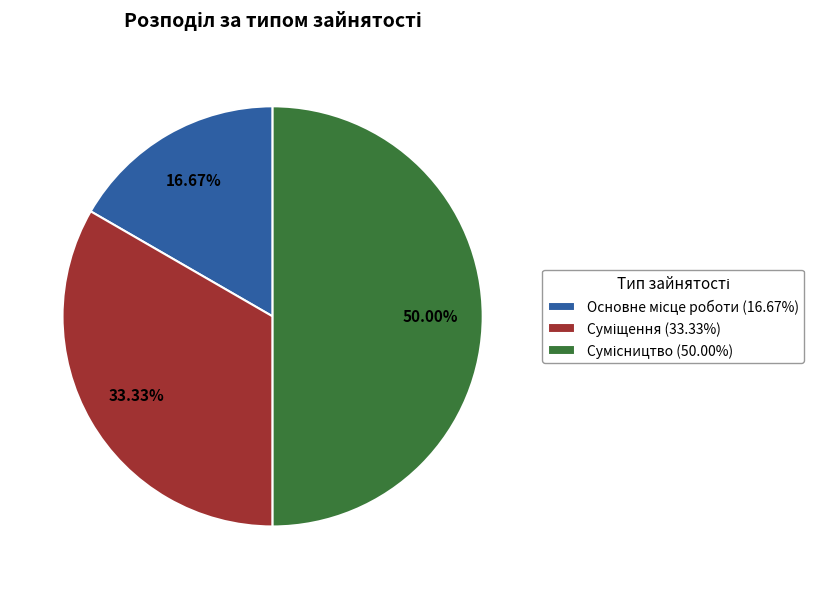

Rank the categories by value from lowest to highest.

Основне місце роботи, Суміщення, Сумісництво